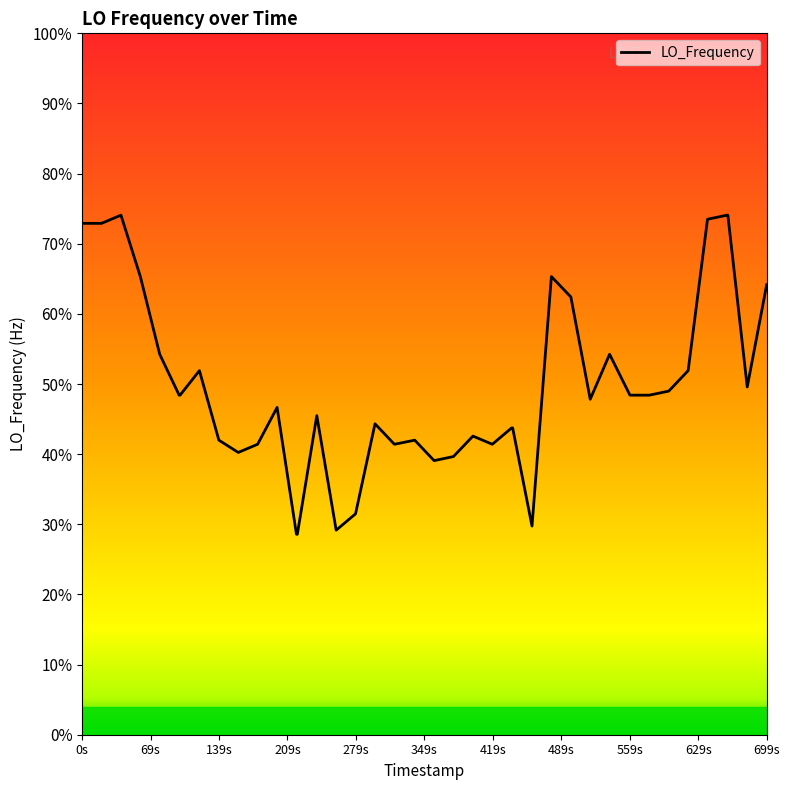

Does the chart display data point markers on the line(s)?

No